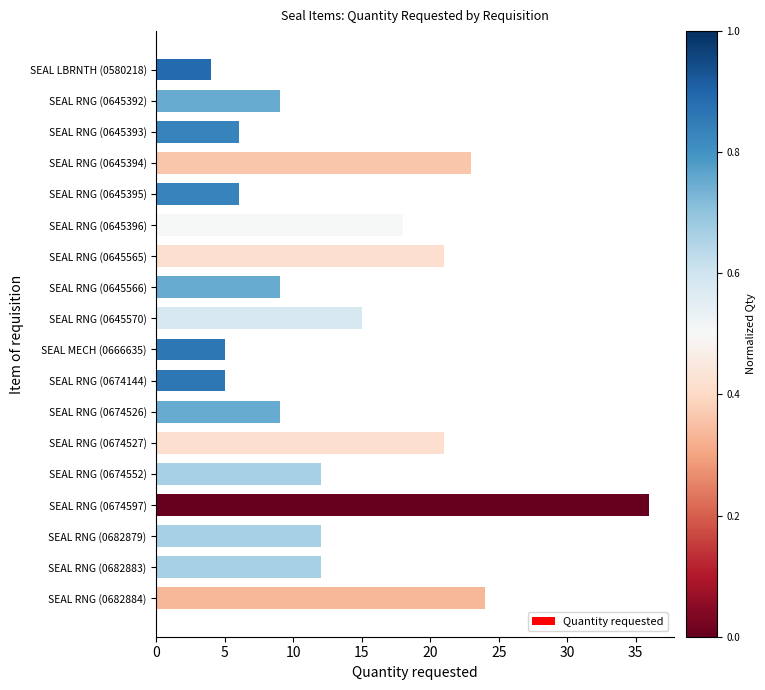

What is the maximum value shown in the chart?

36